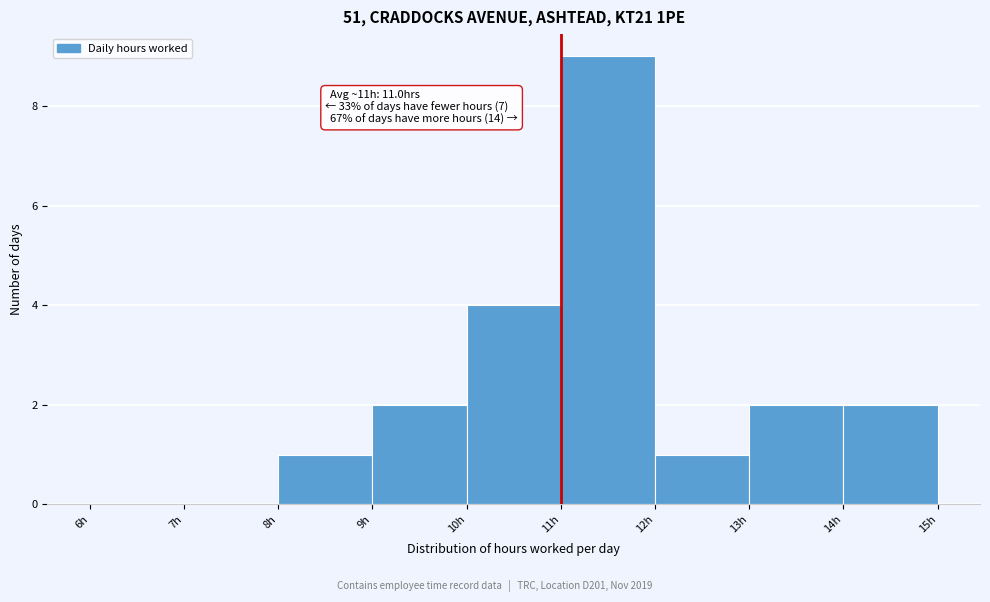

Over which range of the x-axis is the bar tallest?

11 to 12